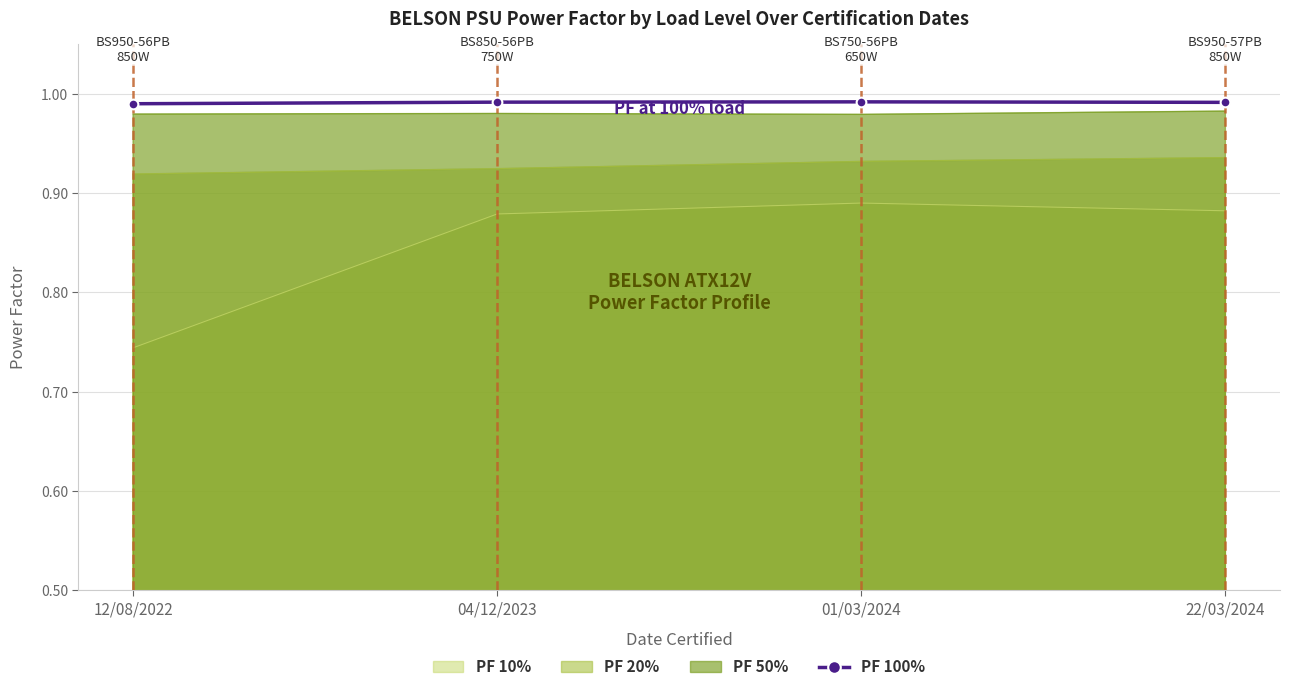

Is the value of PF 50% at 04/12/2023 greater than the value of PF 20% at 01/03/2024?

Yes